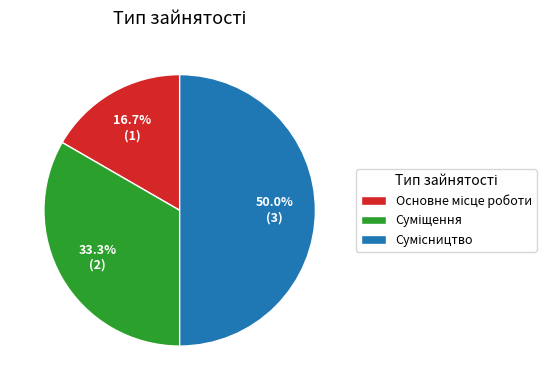

Is there any slice that represents more than half of the pie?

No